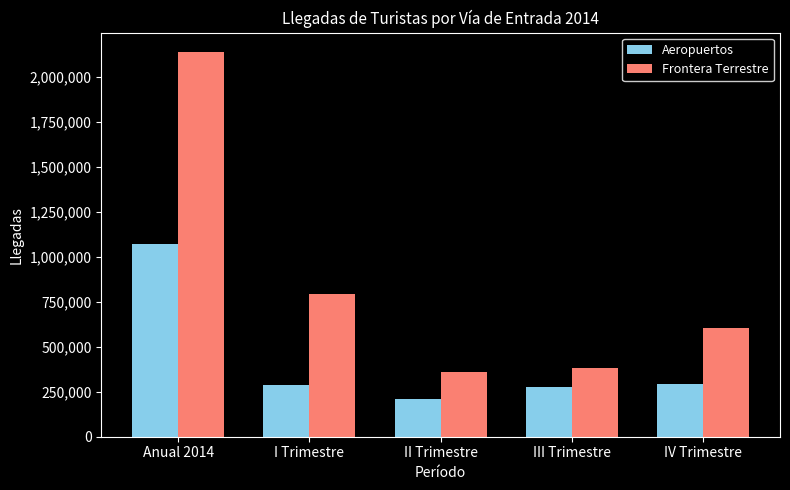

How many bars are there in each group?

2